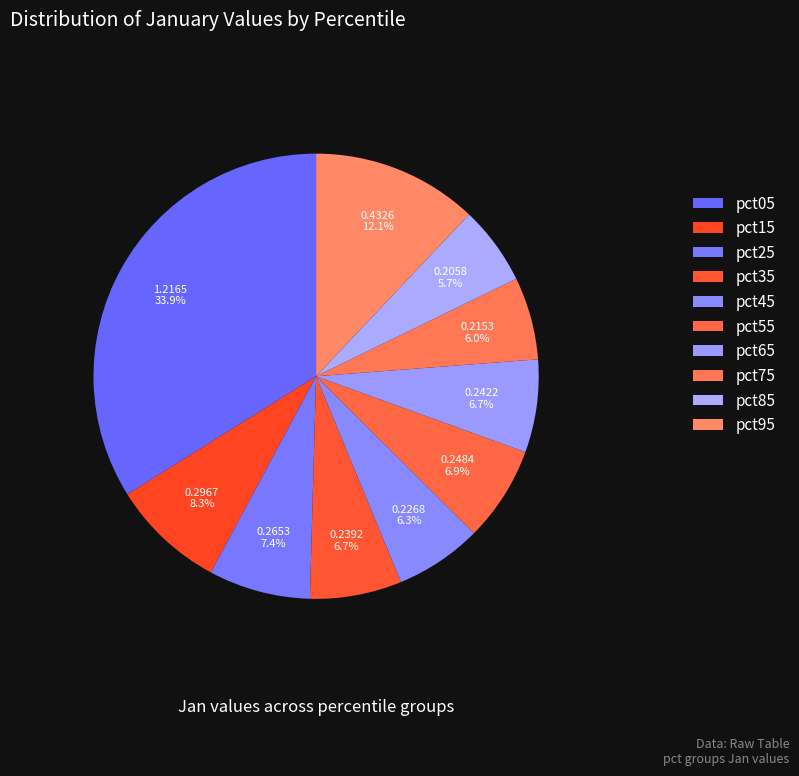

To the nearest percent, what percentage of the pie is pct05?

34%